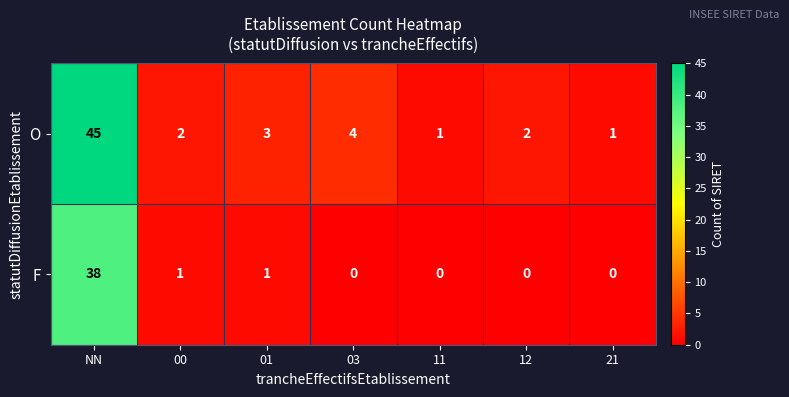

What is the difference between the second highest and minimum values in the O series?

3